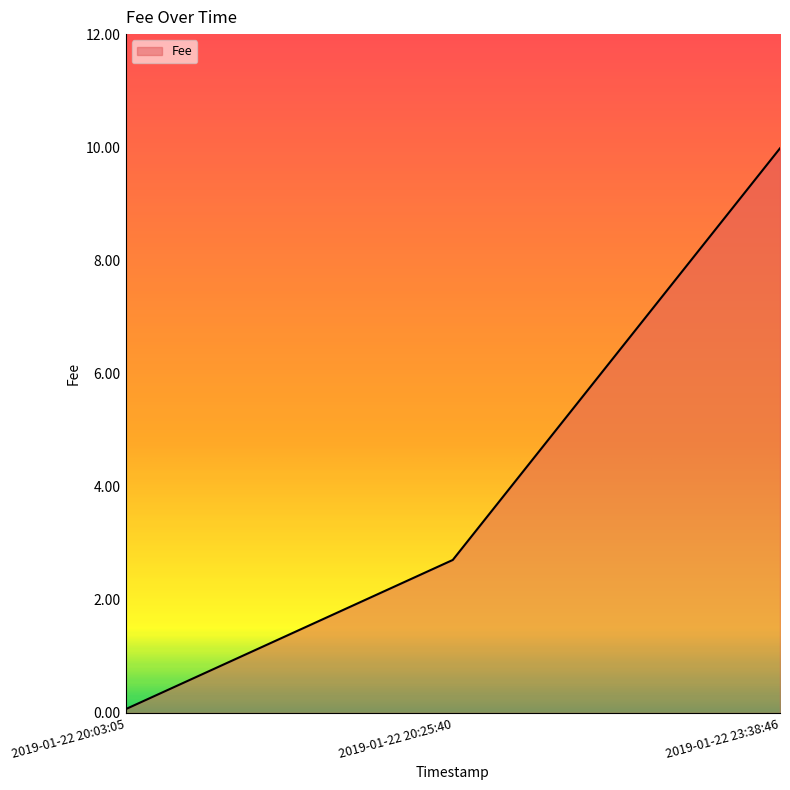

What position from the left is 2019-01-22 20:25:40?

2